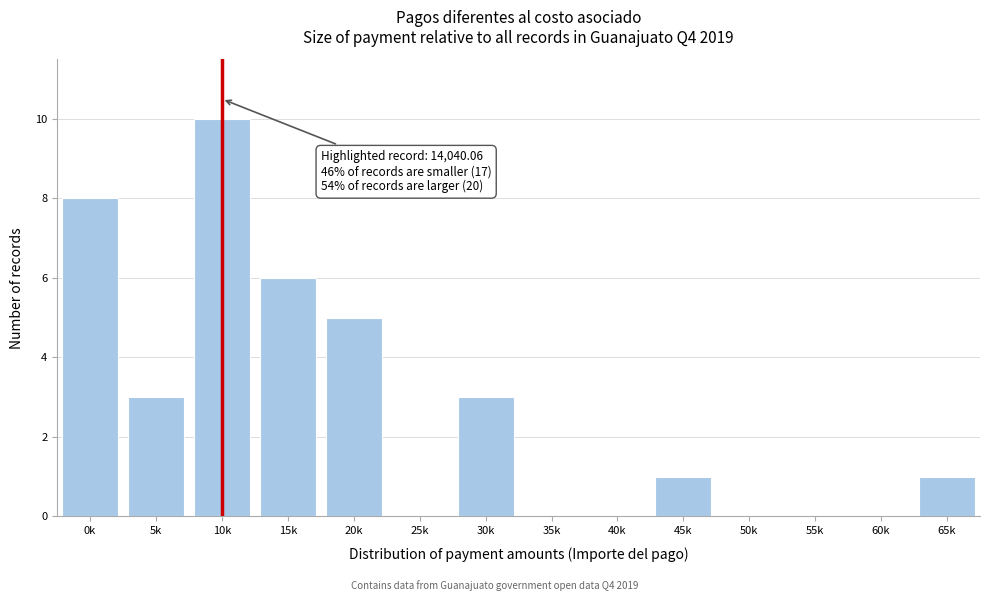

Reading left to right, list all the values displayed in this chart.

0k=8	5k=3	10k=10	15k=6	20k=5	25k=0	30k=3	35k=0	40k=0	45k=1	50k=0	55k=0	60k=0	65k=1